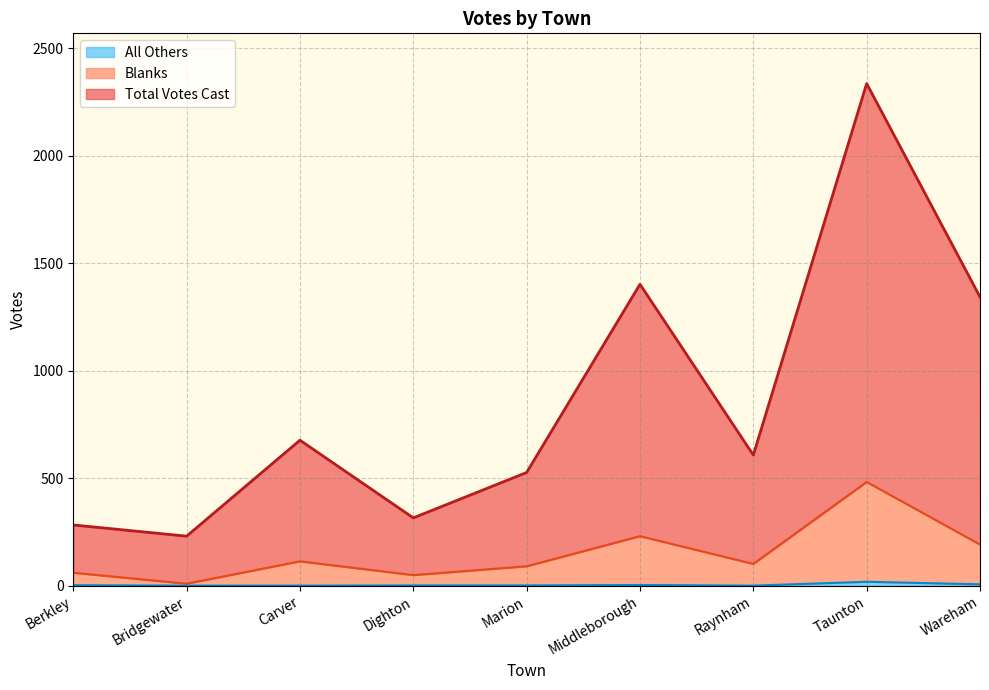

Reading left to right, list all the values displayed in this chart.

Blanks: Berkley=61	Bridgewater=10	Carver=114	Dighton=50	Marion=91	Middleborough=231	Raynham=102	Taunton=483	Wareham=192
Total Votes Cast: Berkley=283	Bridgewater=231	Carver=677	Dighton=316	Marion=527	Middleborough=1402	Raynham=608	Taunton=2335	Wareham=1343
All Others: Berkley=3	Bridgewater=1	Carver=1	Dighton=2	Marion=2	Middleborough=4	Raynham=1	Taunton=19	Wareham=7